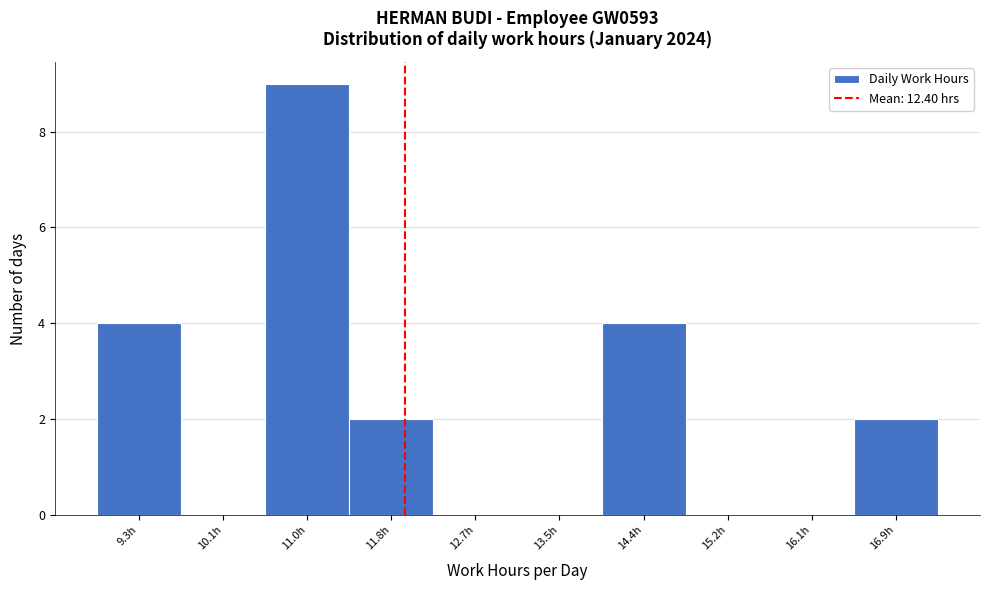

Reading right to left, transcribe all the data shown in this chart.

16.9h=2	16.1h=0	15.2h=0	14.4h=4	13.5h=0	12.7h=0	11.8h=2	11.0h=9	10.1h=0	9.3h=4